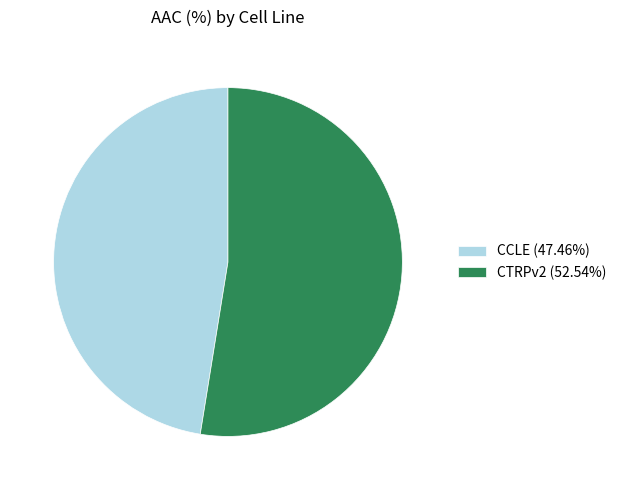

Is there any slice that represents more than half of the pie?

Yes